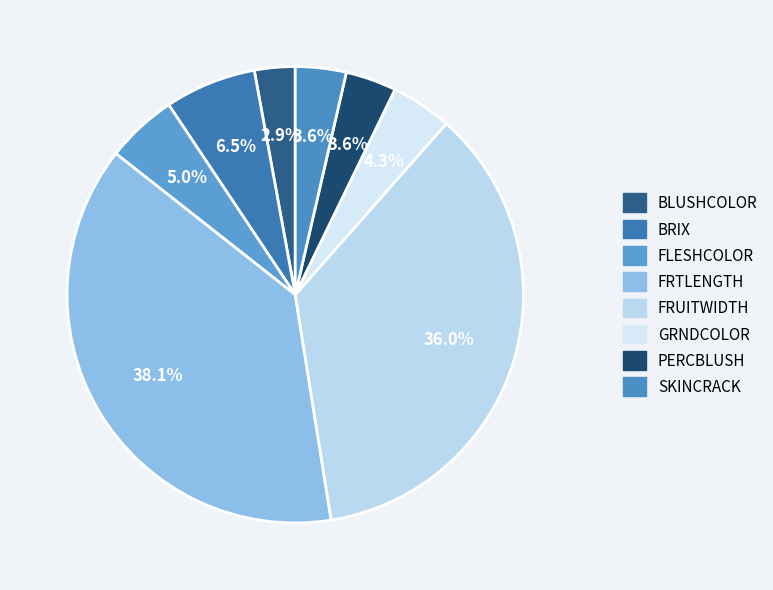

Does FRUITWIDTH account for over 50% of the chart?

No